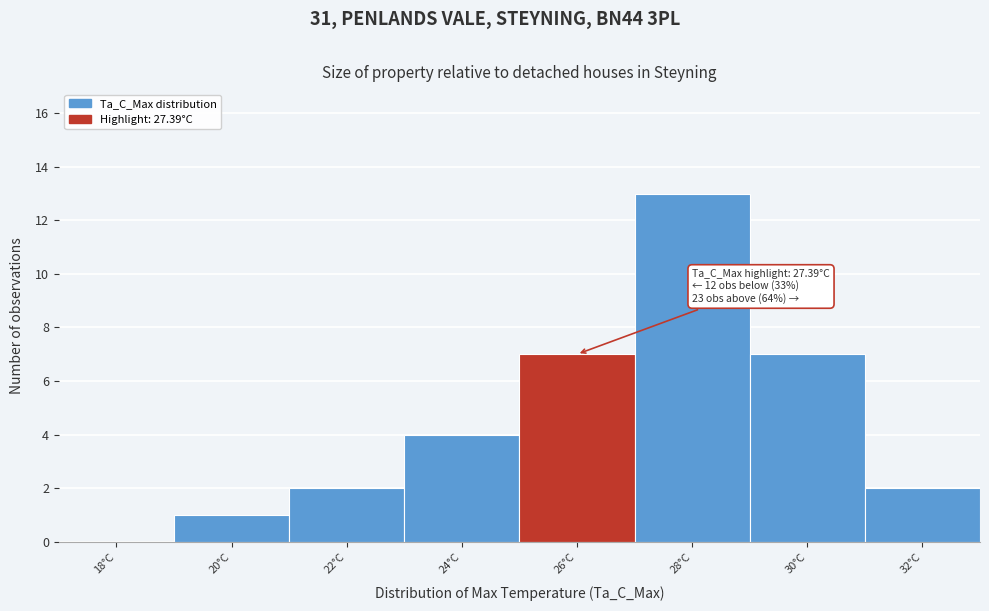

Reading right to left, extract all data points from this chart.

32°C=2	30°C=7	28°C=13	26°C=7	24°C=4	22°C=2	20°C=1	18°C=0